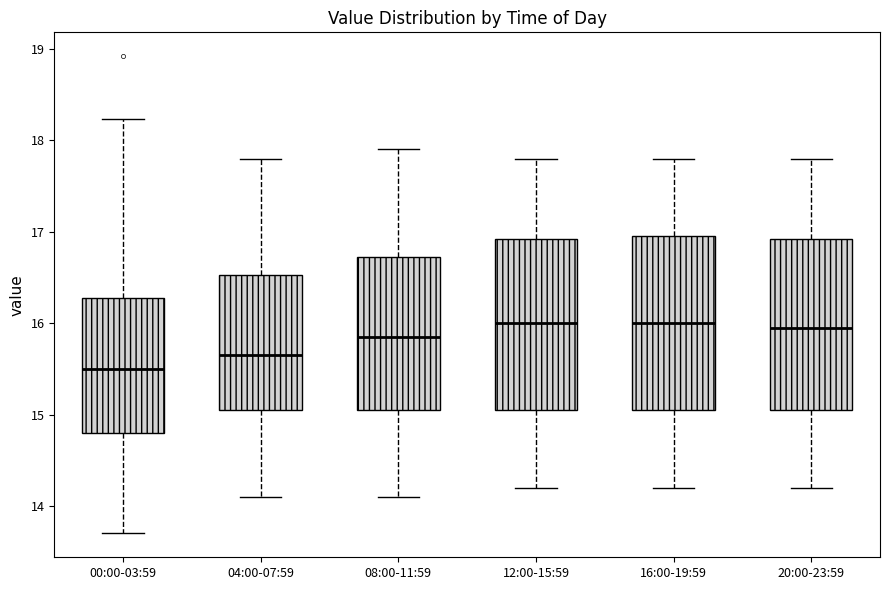

Where does the lower whisker of the box for 04:00-07:59 end on the y-axis? The values are not printed on the chart, so give them approximately, as read against the axis.

14.1